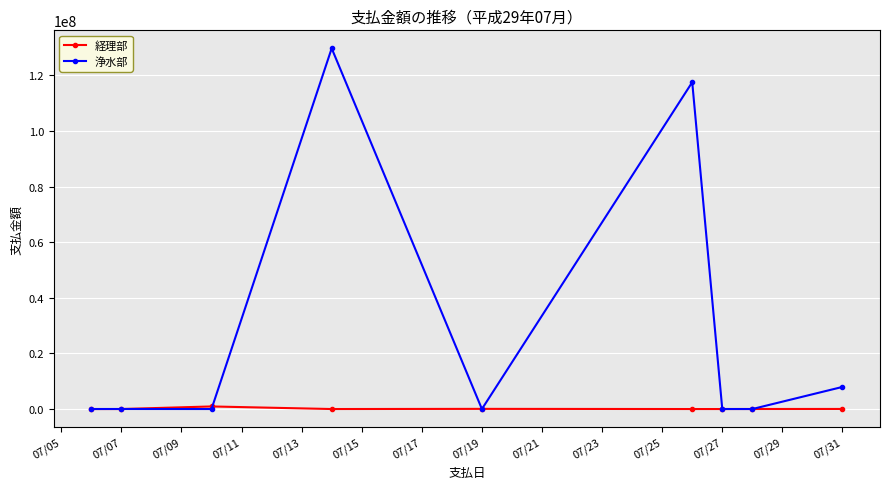

List the series in order of their overall mean, highest first.

浄水部, 経理部